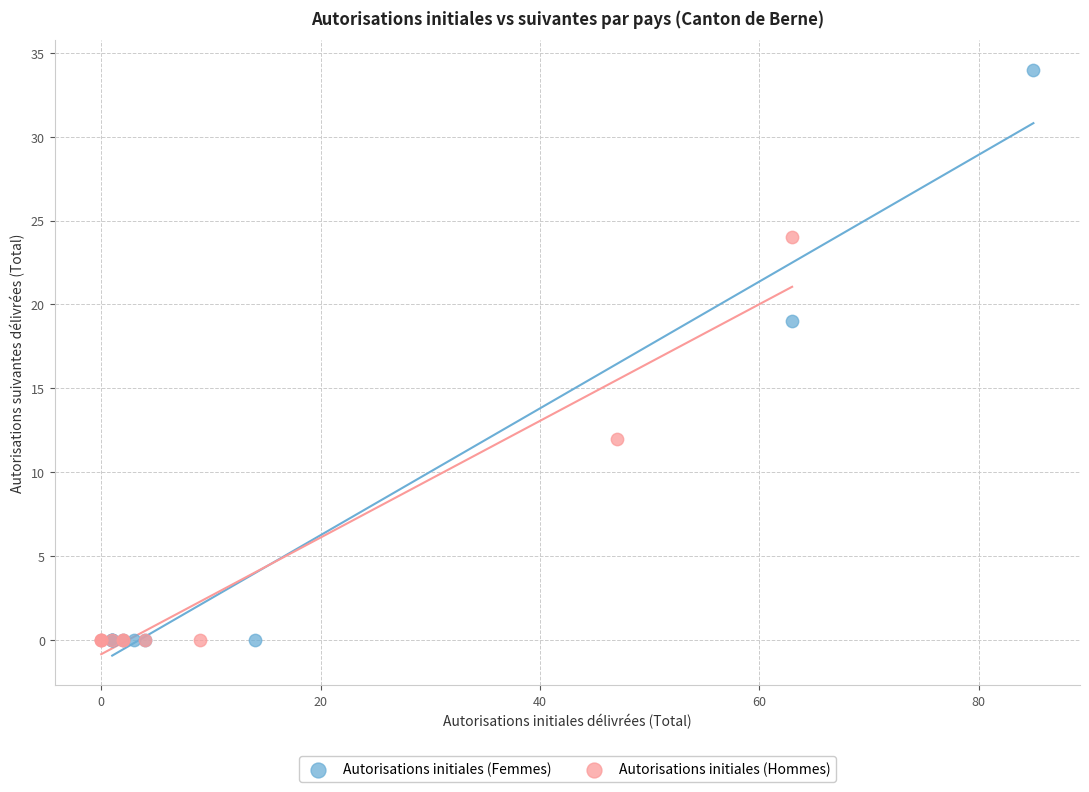

Which series reaches the maximum Y coordinate?

Autorisations initiales (Femmes)